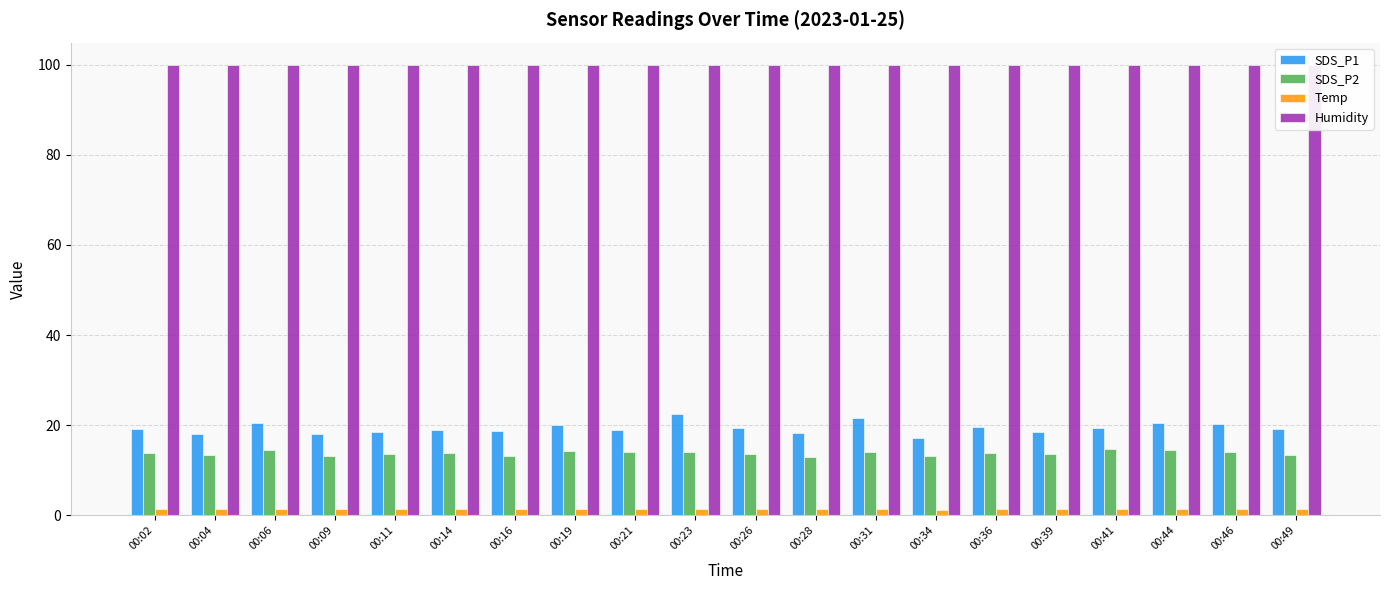

Reading left to right, extract all data points from this chart.

SDS_P1: 00:02=19.1	00:04=18.0	00:06=20.6	00:09=18.1	00:11=18.5	00:14=18.9	00:16=18.7	00:19=20.0	00:21=18.9	00:23=22.4	00:26=19.4	00:28=18.2	00:31=21.5	00:34=17.1	00:36=19.6	00:39=18.6	00:41=19.5	00:44=20.4	00:46=20.2	00:49=19.2
SDS_P2: 00:02=13.8	00:04=13.3	00:06=14.5	00:09=13.1	00:11=13.6	00:14=13.8	00:16=13.2	00:19=14.3	00:21=14.0	00:23=14.1	00:26=13.5	00:28=13.0	00:31=14.1	00:34=13.1	00:36=13.8	00:39=13.7	00:41=14.8	00:44=14.4	00:46=14.2	00:49=13.5
Temp: 00:02=1.5	00:04=1.5	00:06=1.5	00:09=1.5	00:11=1.5	00:14=1.5	00:16=1.5	00:19=1.4	00:21=1.4	00:23=1.4	00:26=1.4	00:28=1.4	00:31=1.4	00:34=1.3	00:36=1.4	00:39=1.4	00:41=1.4	00:44=1.4	00:46=1.4	00:49=1.4
Humidity: 00:02=99.9	00:04=99.9	00:06=99.9	00:09=99.9	00:11=99.9	00:14=99.9	00:16=99.9	00:19=99.9	00:21=99.9	00:23=99.9	00:26=99.9	00:28=99.9	00:31=99.9	00:34=99.9	00:36=99.9	00:39=99.9	00:41=99.9	00:44=99.9	00:46=99.9	00:49=99.9